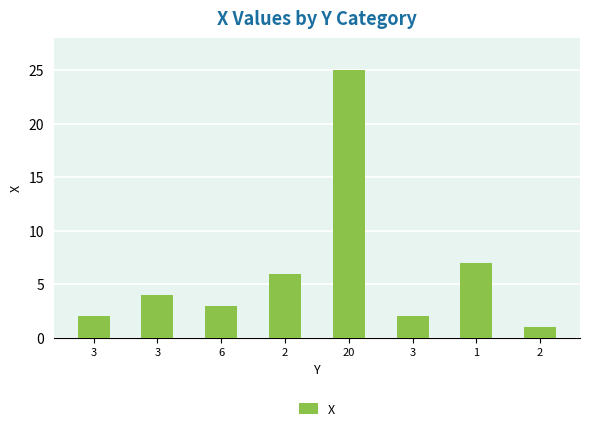

The value at 2 is 6. True or false?

True